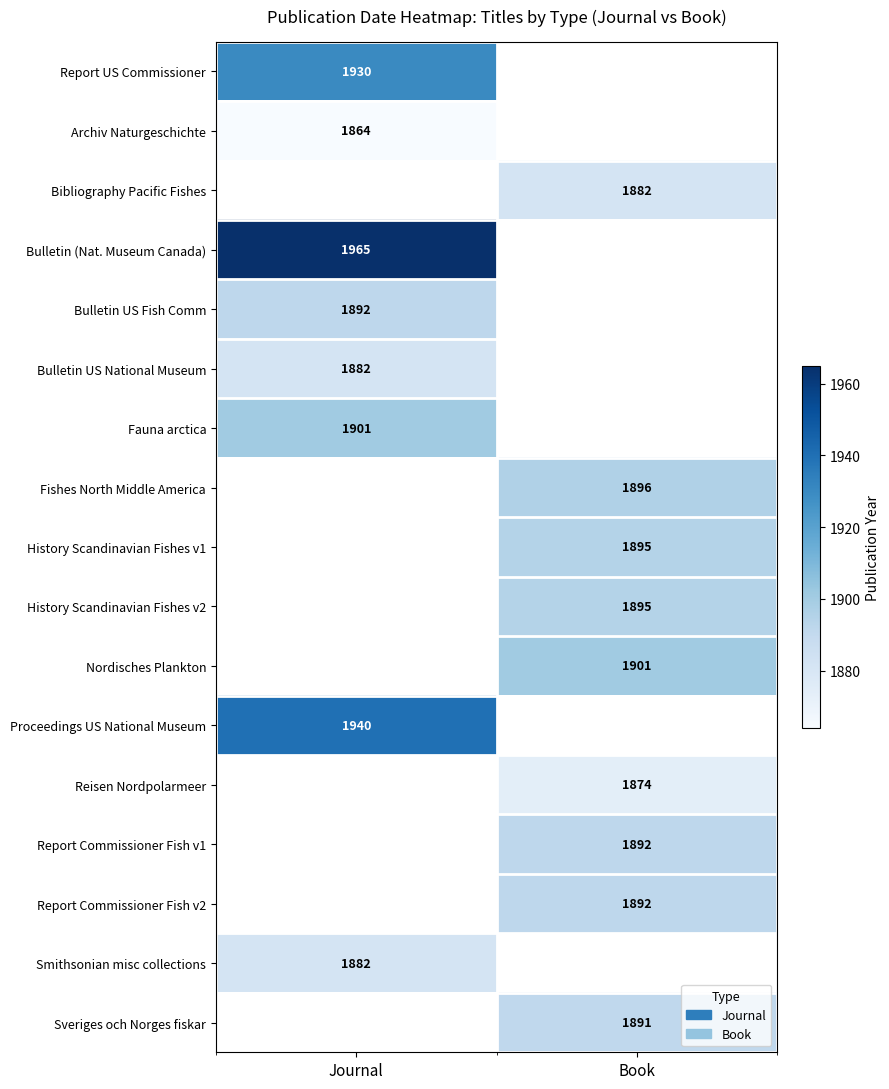

The Fauna arctica series shows 1901 at Journal. True or false?

True